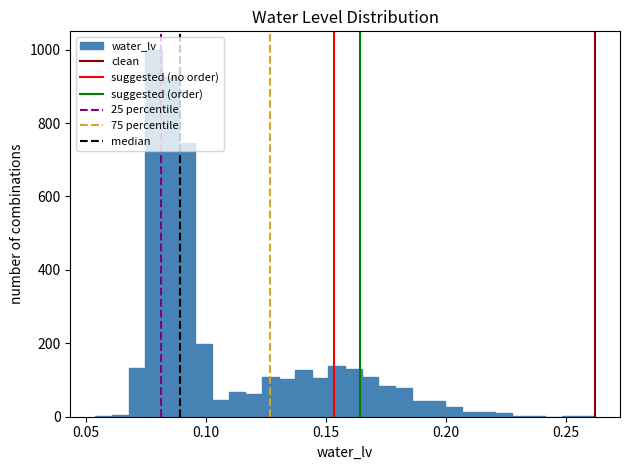

Read against the x-axis, roughly where is the centre of the tallest bar?

0.080